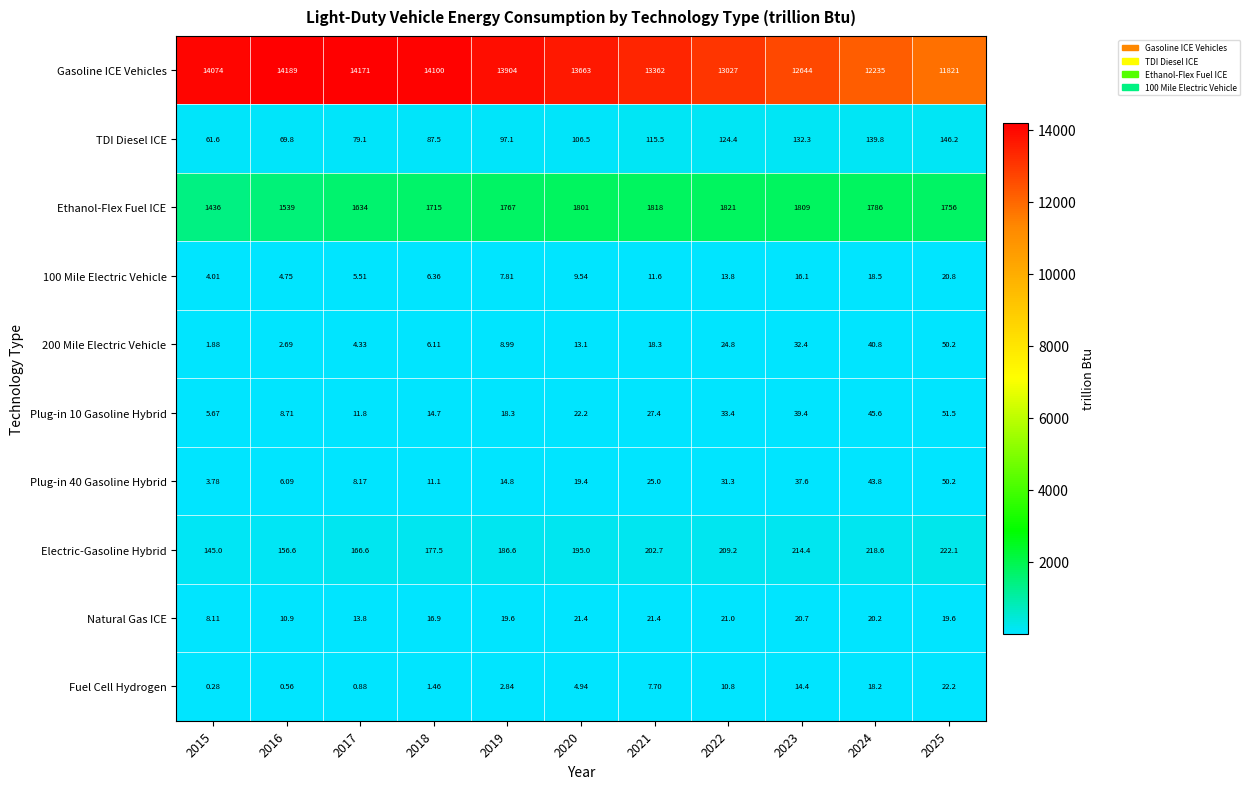

Is the value of Fuel Cell Hydrogen at 2016 greater than the value of TDI Diesel ICE at 2019?

No